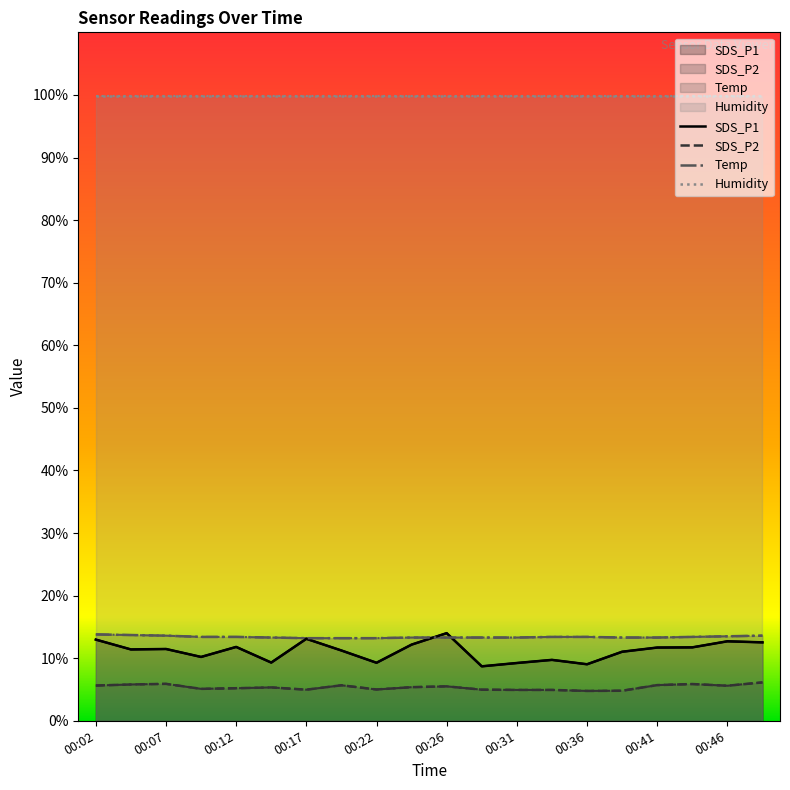

Is it true that SDS_P1 equals 9.0 at 00:36?

True